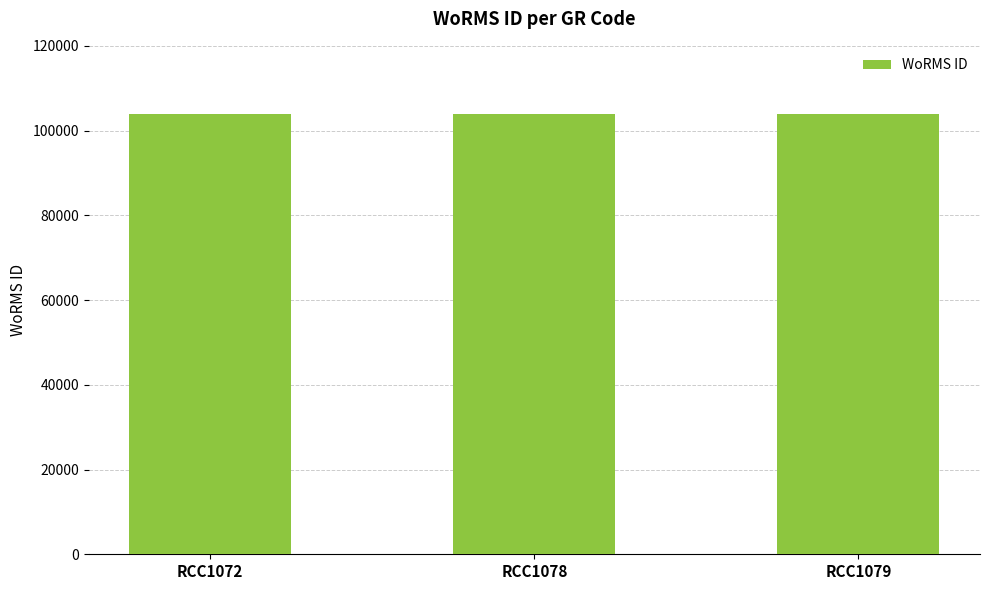

What is the smallest value displayed?

103991